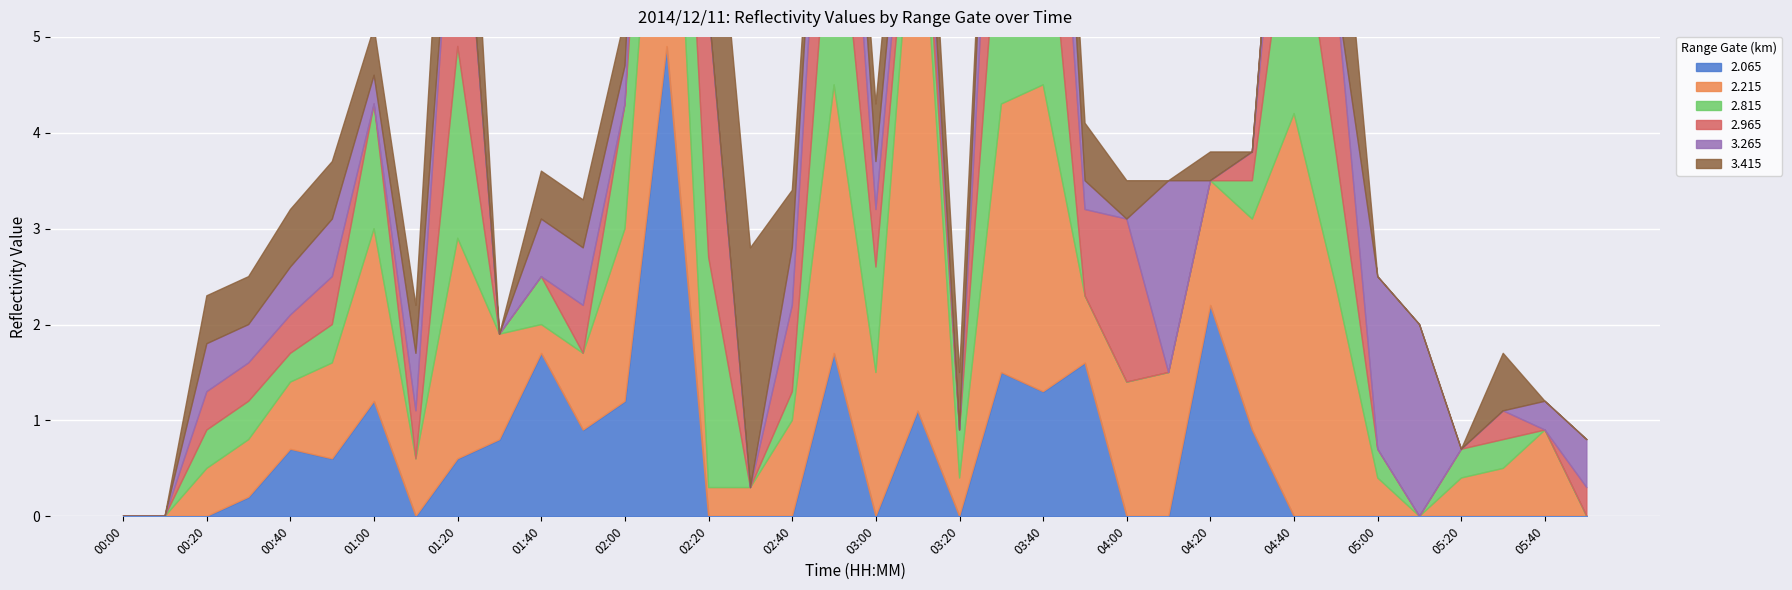

Reading right to left, what are all the values shown in this chart?

2.065: 05:50=999.0	05:40=999.0	05:30=999.0	05:20=999.0	05:10=999.0	05:00=999.0	04:50=999.0	04:40=999.0	04:30=0.9	04:20=2.2	04:10=999.0	04:00=999.0	03:50=1.6	03:40=1.3	03:30=1.5	03:20=999.0	03:10=1.1	03:00=999.0	02:50=1.7	02:40=999.0	02:30=999.0	02:20=999.0	02:10=4.9	02:00=1.2	01:50=0.9	01:40=1.7	01:30=0.8	01:20=0.6	01:10=999.0	01:00=1.2	00:50=0.6	00:40=0.7	00:30=0.2	00:20=999.0	00:10=999.0	00:00=999.0
2.215: 05:50=999.0	05:40=0.9	05:30=0.5	05:20=0.4	05:10=999.0	05:00=0.4	04:50=2.4	04:40=4.2	04:30=2.2	04:20=1.3	04:10=1.5	04:00=1.4	03:50=0.7	03:40=3.2	03:30=2.8	03:20=0.4	03:10=6.0	03:00=1.5	02:50=2.8	02:40=1.0	02:30=0.3	02:20=0.3	02:10=3.9	02:00=1.8	01:50=0.8	01:40=0.3	01:30=1.1	01:20=2.3	01:10=0.6	01:00=1.8	00:50=1.0	00:40=0.7	00:30=0.6	00:20=0.5	00:10=999.0	00:00=999.0
2.815: 05:50=999.0	05:40=999.0	05:30=0.3	05:20=0.3	05:10=999.0	05:00=0.3	04:50=1.4	04:40=2.6	04:30=0.4	04:20=999.0	04:10=999.0	04:00=999.0	03:50=999.0	03:40=2.4	03:30=2.4	03:20=0.5	03:10=0.4	03:00=1.1	02:50=2.5	02:40=0.3	02:30=999.0	02:20=2.4	02:10=2.0	02:00=1.3	01:50=999.0	01:40=0.5	01:30=999.0	01:20=2.0	01:10=999.0	01:00=1.3	00:50=0.4	00:40=0.3	00:30=0.4	00:20=0.4	00:10=999.0	00:00=999.0
2.965: 05:50=0.3	05:40=999.0	05:30=0.3	05:20=999.0	05:10=999.0	05:00=999.0	04:50=1.7	04:40=1.8	04:30=0.3	04:20=999.0	04:10=999.0	04:00=1.7	03:50=0.9	03:40=2.5	03:30=2.5	03:20=999.0	03:10=0.5	03:00=0.6	02:50=2.3	02:40=0.9	02:30=999.0	02:20=2.6	02:10=2.0	02:00=999.0	01:50=0.5	01:40=999.0	01:30=999.0	01:20=2.6	01:10=0.5	01:00=999.0	00:50=0.5	00:40=0.4	00:30=0.4	00:20=0.4	00:10=999.0	00:00=999.0
3.265: 05:50=0.5	05:40=0.3	05:30=999.0	05:20=999.0	05:10=2.0	05:00=1.8	04:50=999.0	04:40=0.8	04:30=999.0	04:20=999.0	04:10=2.0	04:00=999.0	03:50=0.3	03:40=1.5	03:30=1.4	03:20=999.0	03:10=0.4	03:00=0.5	02:50=0.8	02:40=0.6	02:30=999.0	02:20=999.0	02:10=0.5	02:00=0.4	01:50=0.6	01:40=0.6	01:30=999.0	01:20=999.0	01:10=0.6	01:00=0.3	00:50=0.6	00:40=0.5	00:30=0.4	00:20=0.5	00:10=999.0	00:00=999.0
3.415: 05:50=999.0	05:40=999.0	05:30=0.6	05:20=999.0	05:10=999.0	05:00=999.0	04:50=1.8	04:40=999.0	04:30=999.0	04:20=0.3	04:10=999.0	04:00=0.4	03:50=0.6	03:40=0.6	03:30=999.0	03:20=0.6	03:10=0.6	03:00=0.6	02:50=999.0	02:40=0.6	02:30=2.5	02:20=2.3	02:10=0.5	02:00=0.5	01:50=0.5	01:40=0.5	01:30=999.0	01:20=2.0	01:10=0.5	01:00=0.5	00:50=0.6	00:40=0.6	00:30=0.5	00:20=0.5	00:10=999.0	00:00=999.0